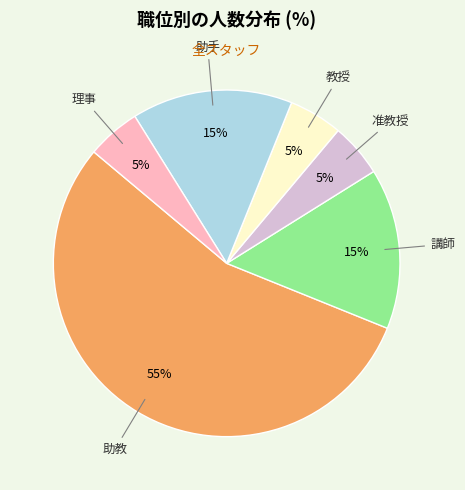

To the nearest percent, what is the average slice percentage?

17%